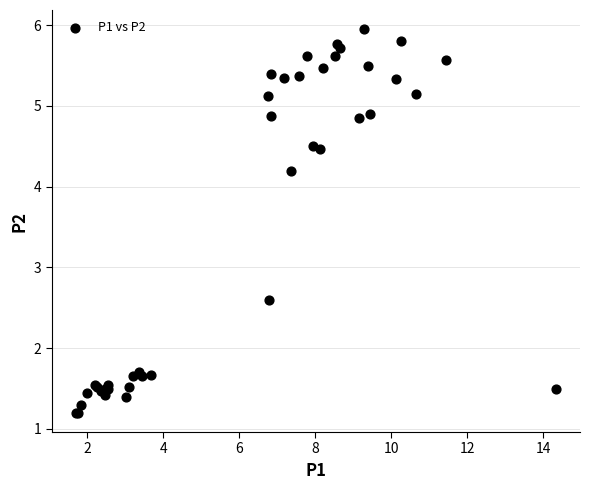

What Y value in the scatter plot is closest to 3?

2.6